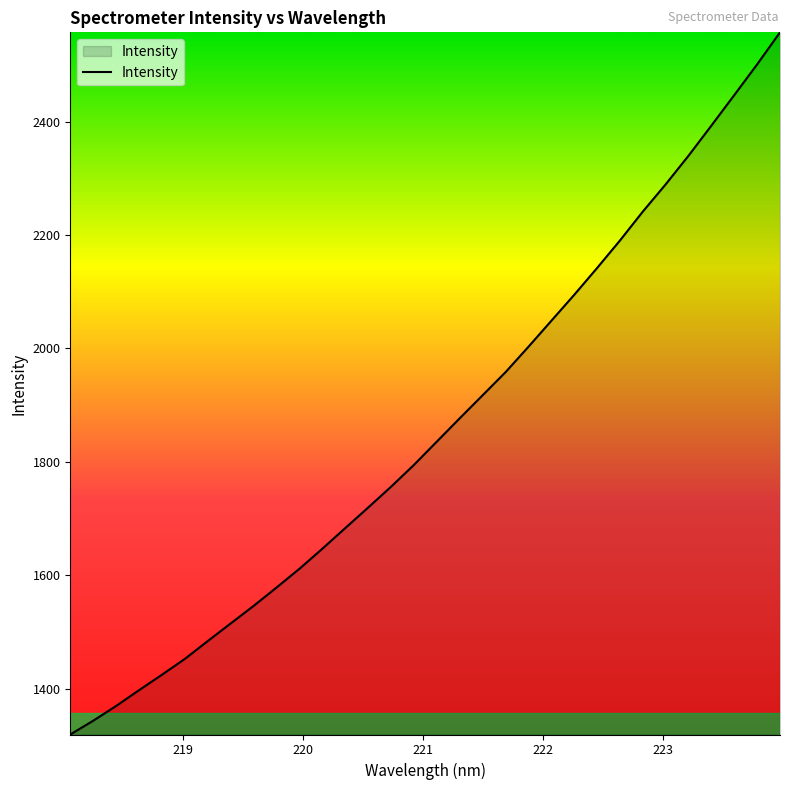

Does the chart have visible grid lines?

No